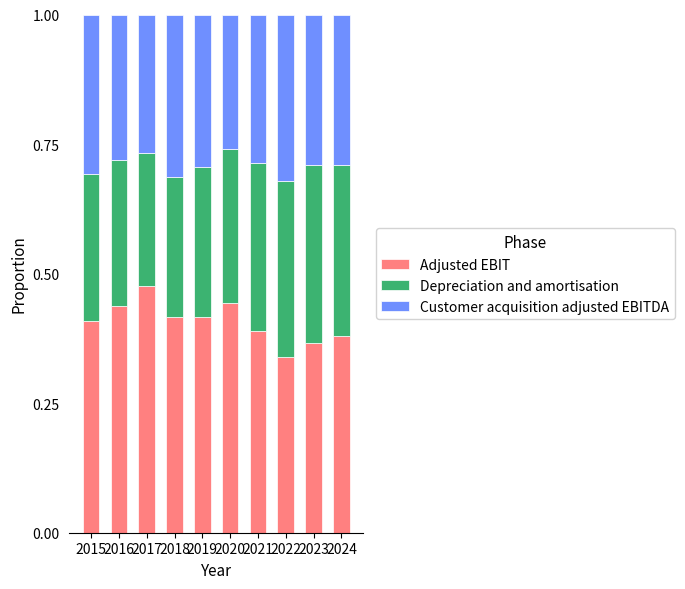

At which label does Adjusted EBIT reach its minimum?

2022